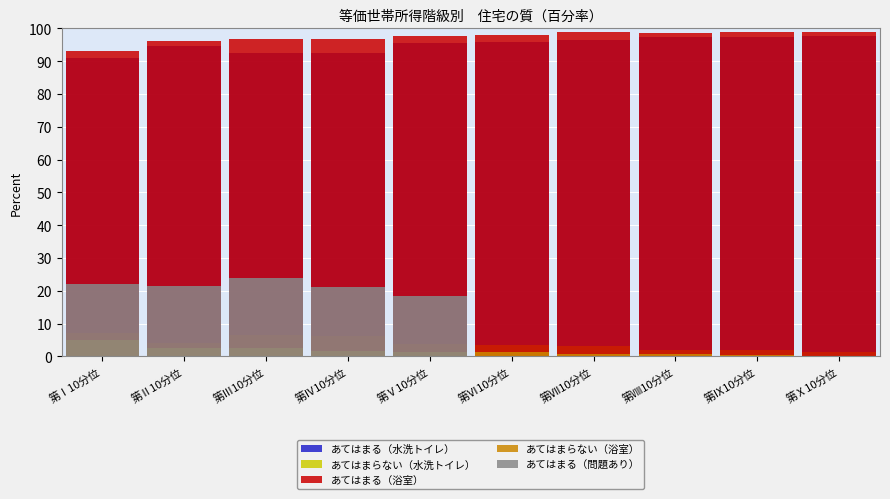

What is the difference between the second highest and second lowest values in the あてはまる（問題あり） series?

22.0